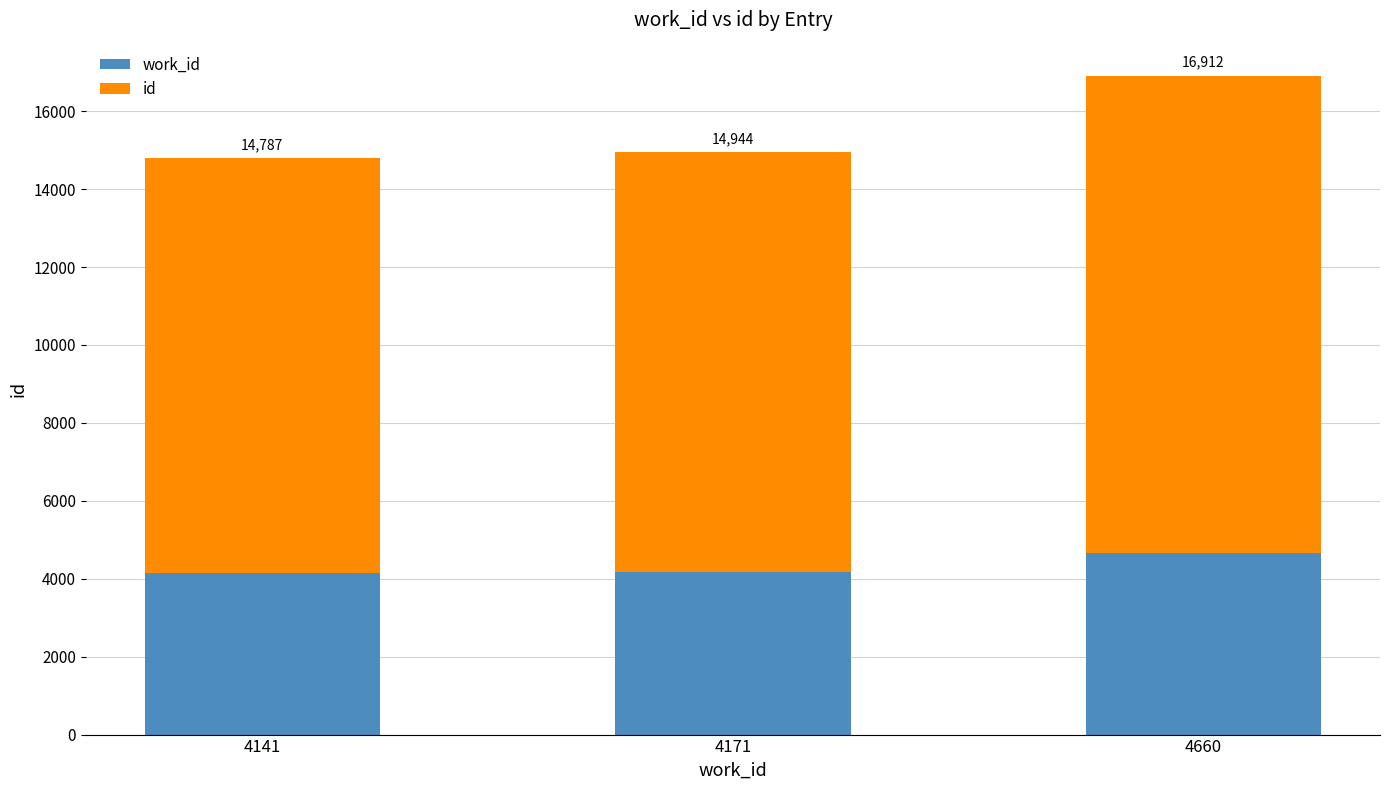

Are the bars horizontal?

No